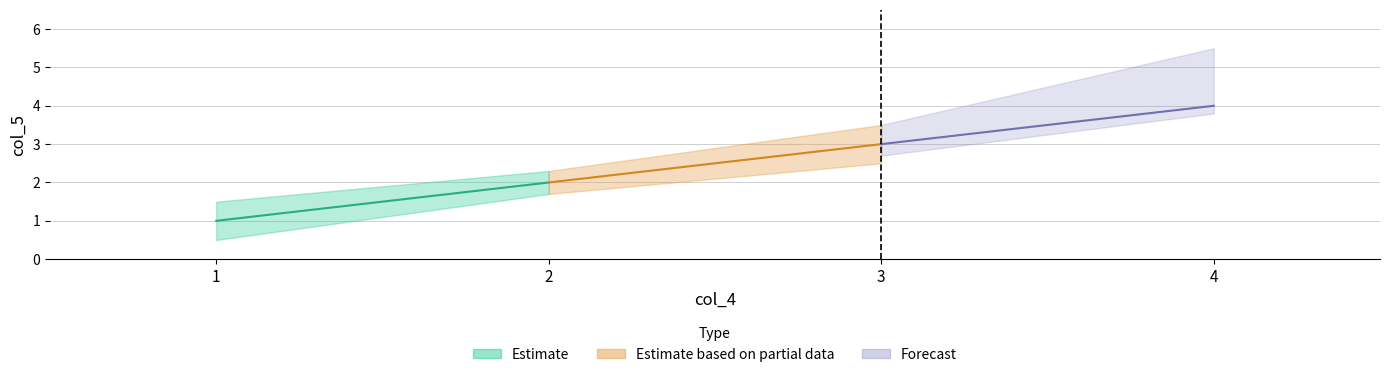

Where is the data nearest to the value 2?

2